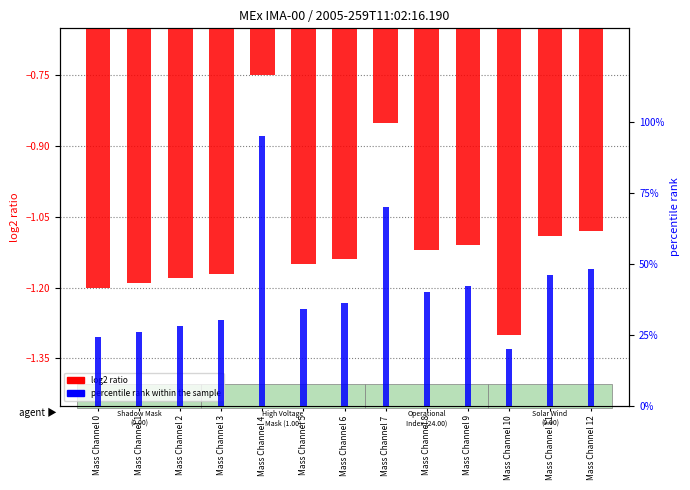

The value of log2 ratio at Mass Channel 7 is -0.2. True or false?

False